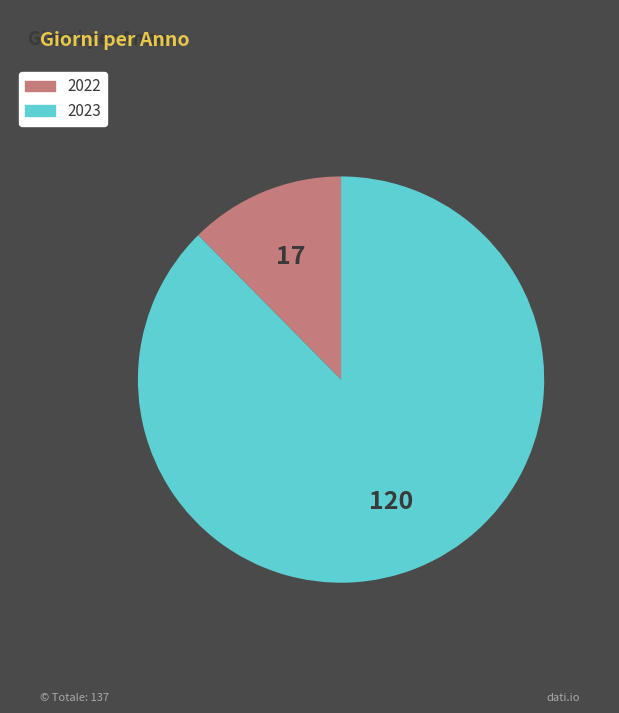

Which slice represents more than half of the pie?

2023